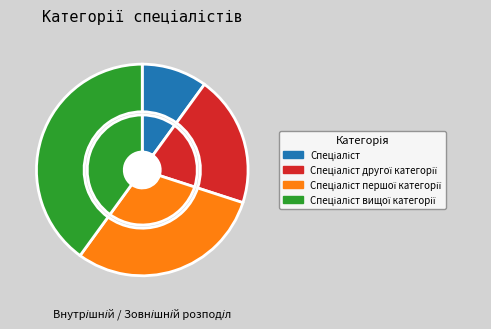

Do Спеціаліст and Спеціаліст вищої категорії together represent more than half of the pie?

No